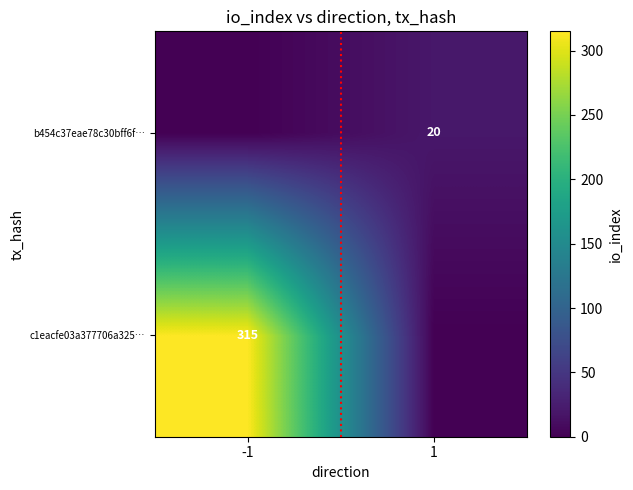

What is the total value across all series at -1?

315